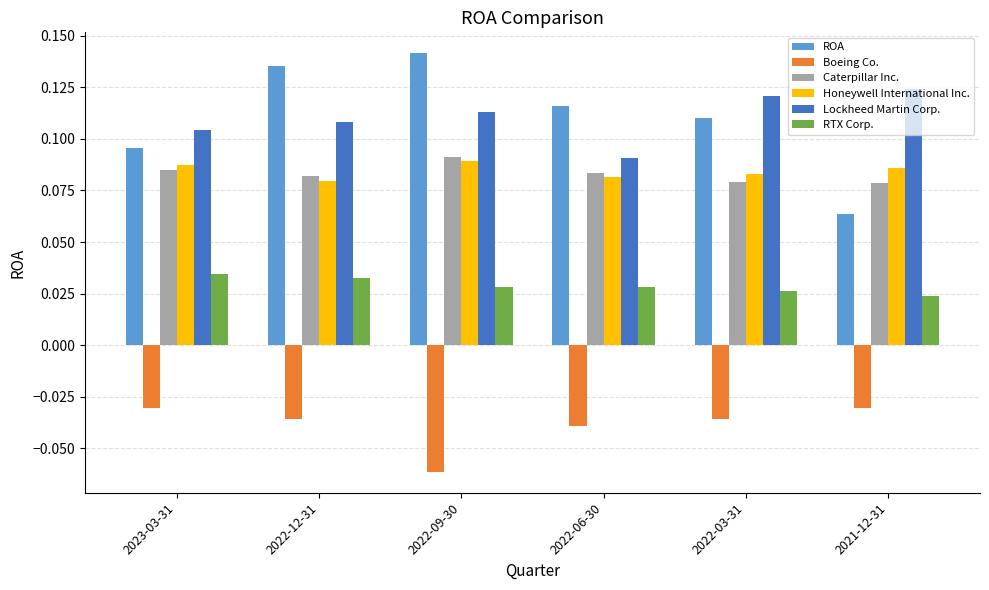

The value of Boeing Co. at 2023-03-31 is -0.1. True or false?

False